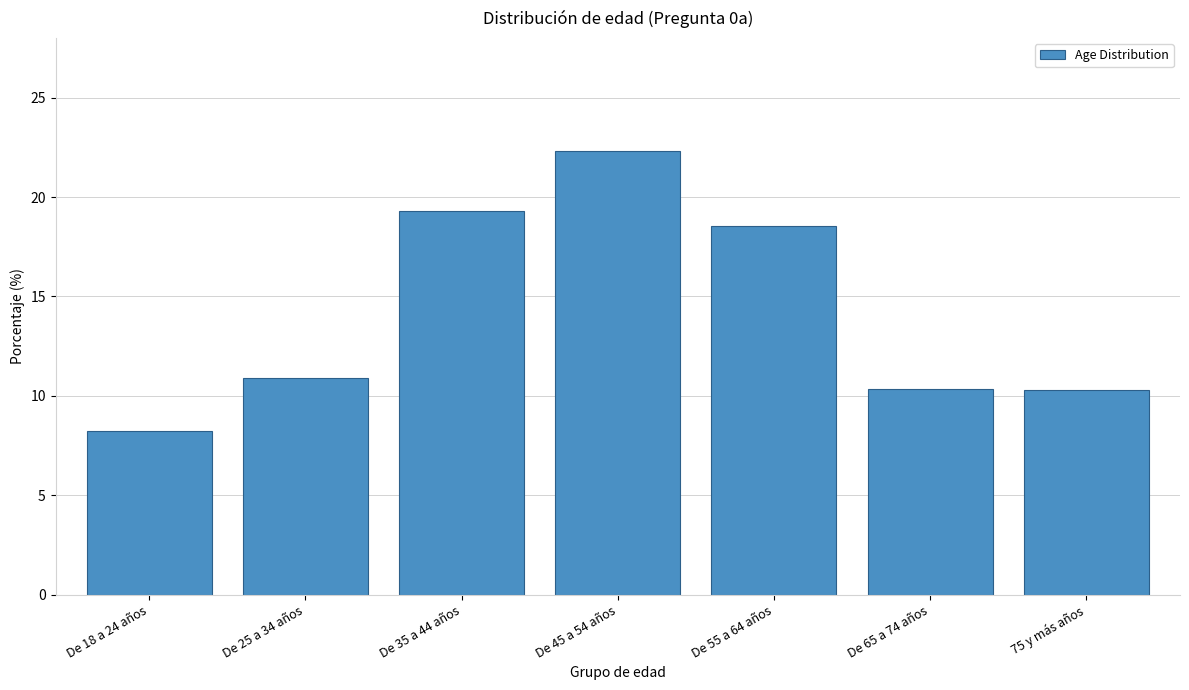

Is it true that the value at De 55 a 64 años is 11.3?

False